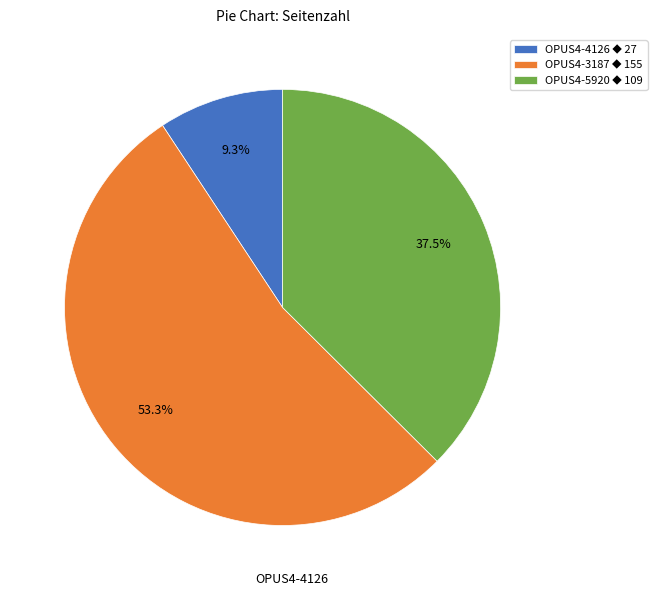

Is there a majority slice in this chart?

Yes